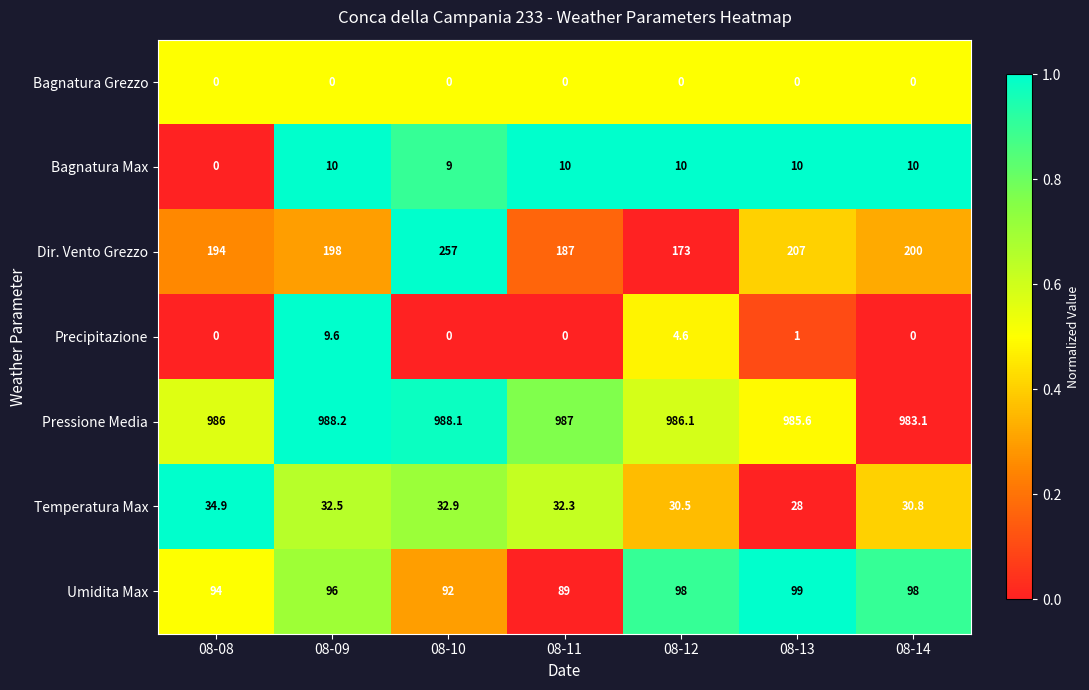

At which label is Umidita Max closest to 94?

08-08